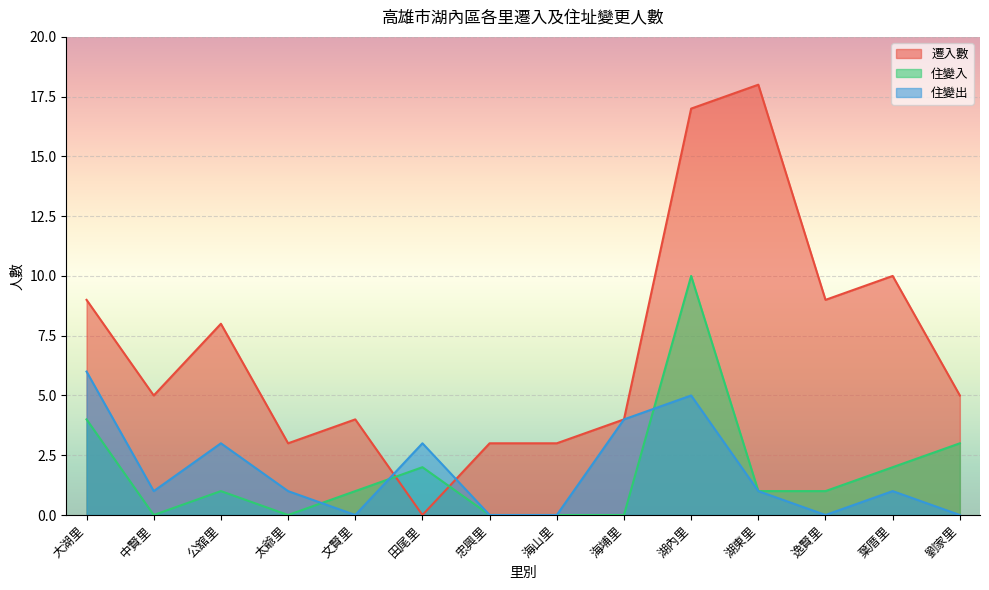

Where is the first local maximum for 遷入數?

公舘里